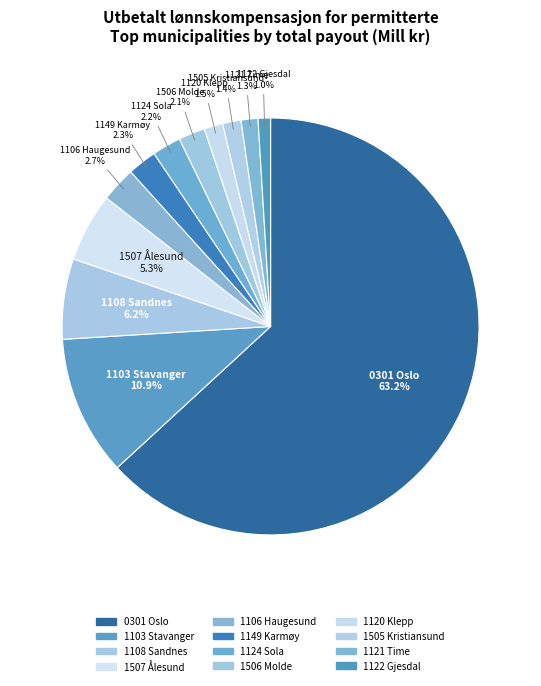

Between 1106 Haugesund and 1108 Sandnes, which is larger?

1108 Sandnes